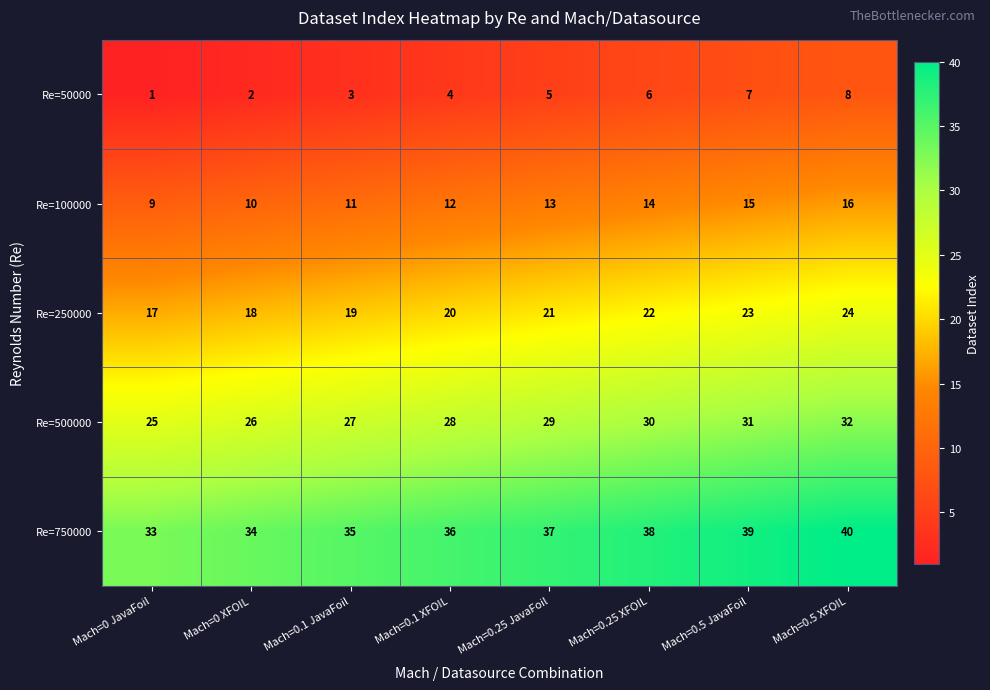

What is the spread (max minus min) of values at Mach=0.1 XFOIL?

32